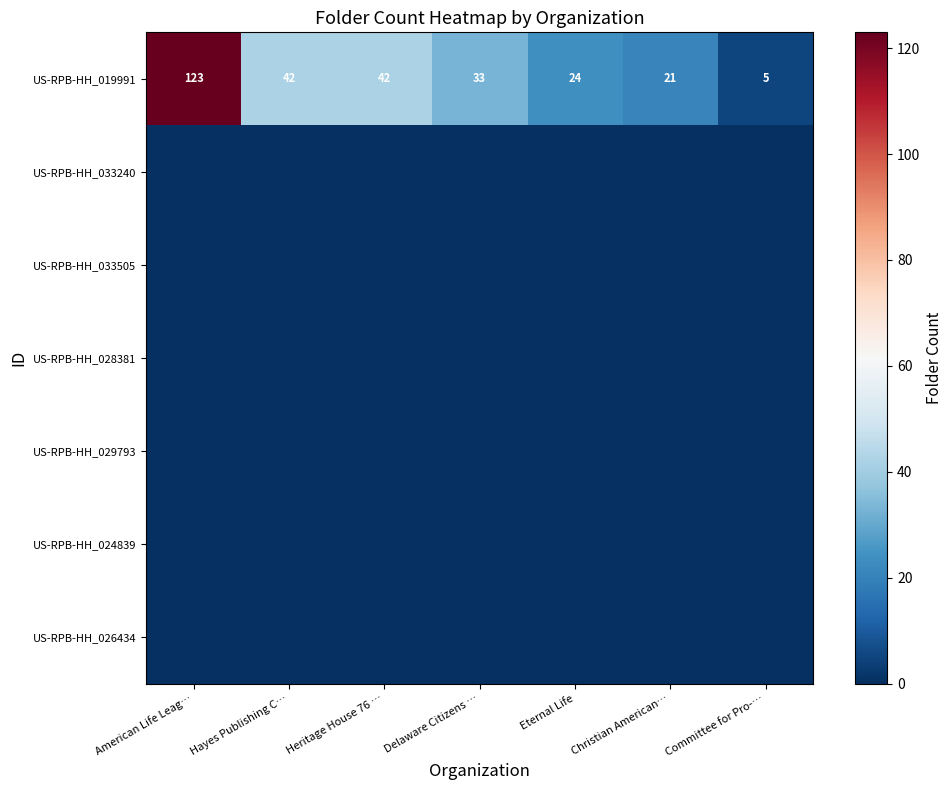

Where does the US-RPB-HH_019991 series first go above 33?

American Life Leag…